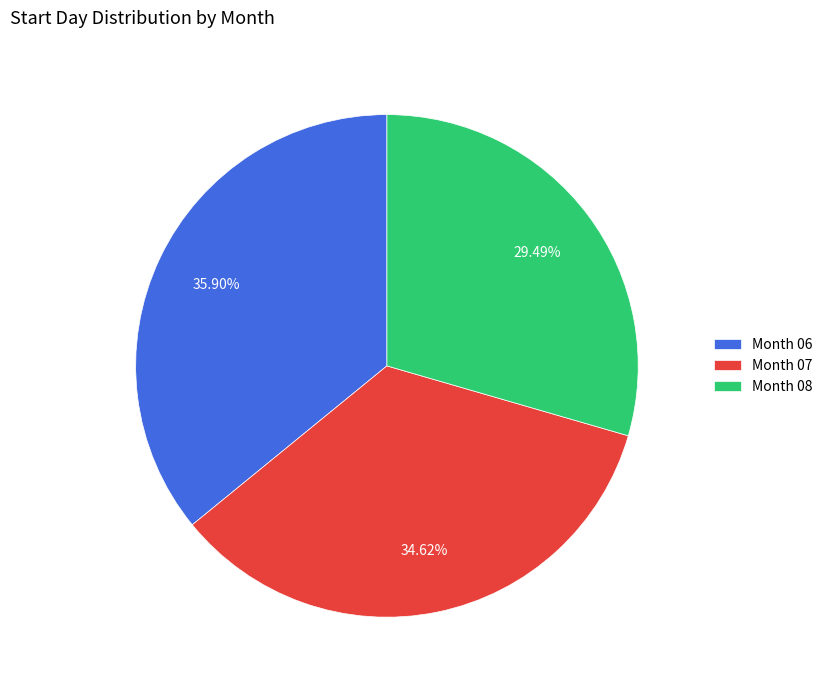

How many segments does this pie chart have?

3